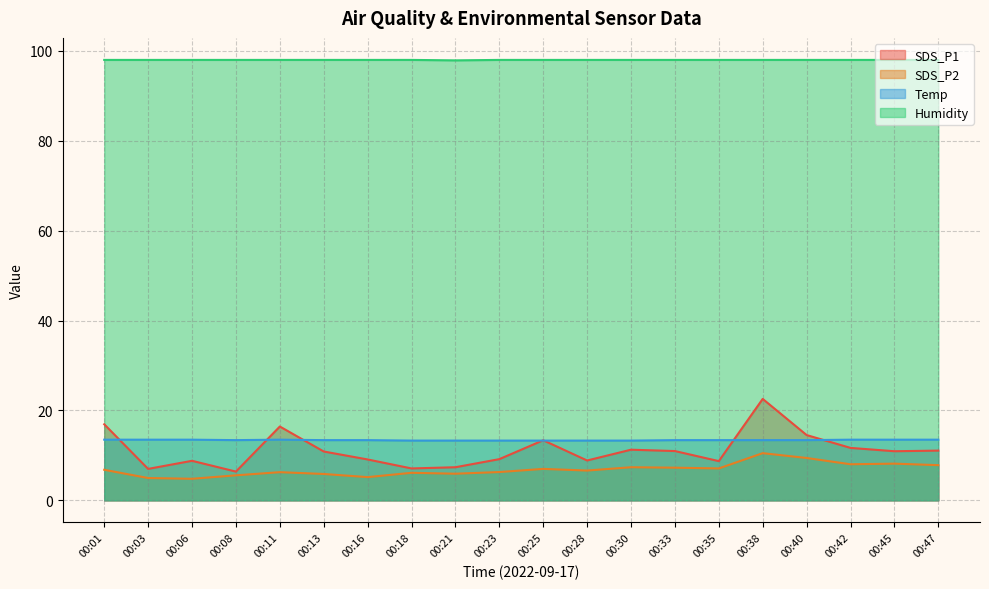

What is the highest value of the Humidity series?

98.0